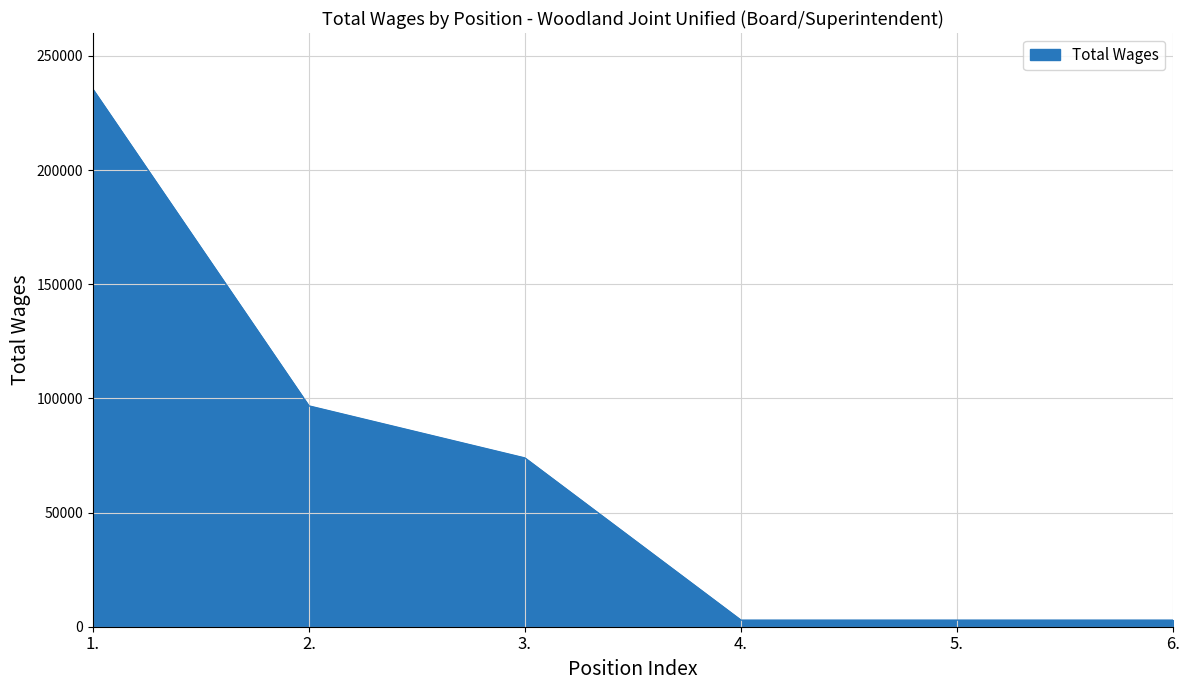

Which category has the highest value across all series?

1.